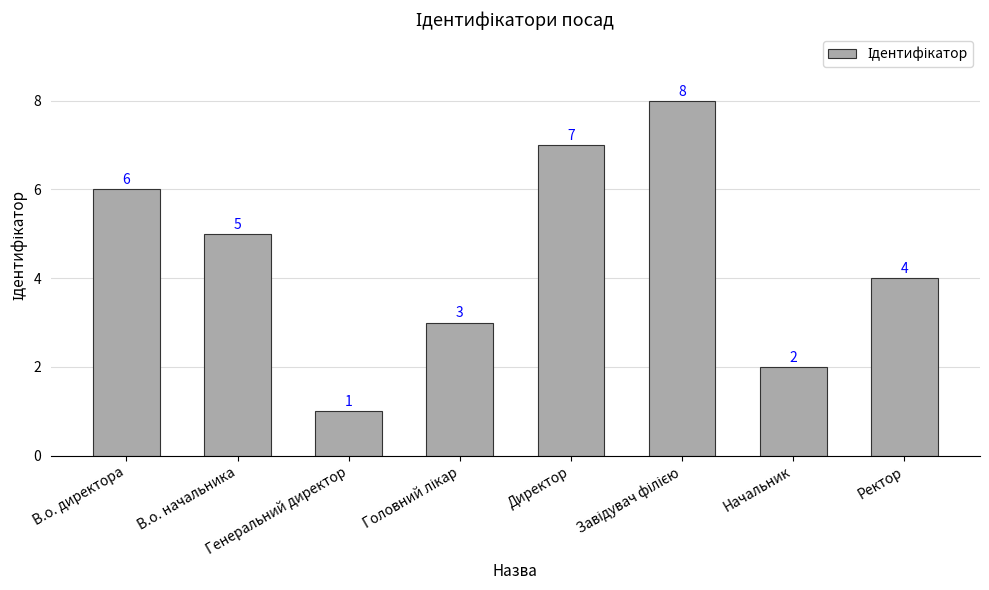

Are the bars horizontal?

No